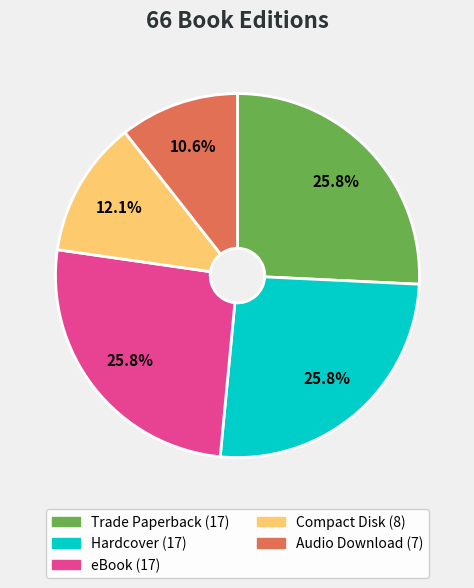

How many slices are in this pie chart?

5